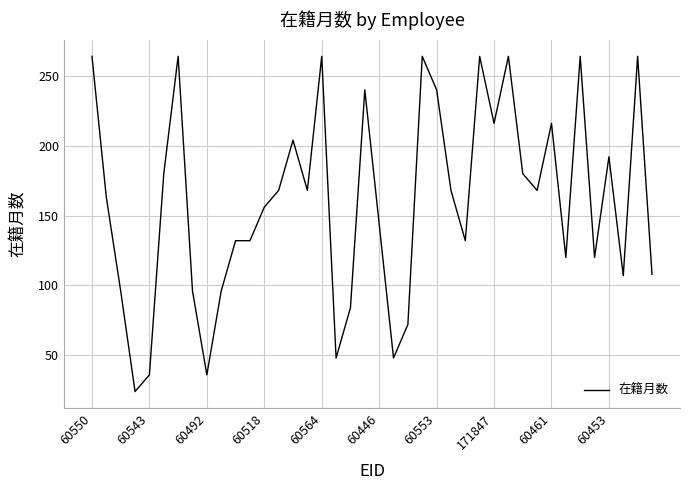

What is the greatest value displayed?

264